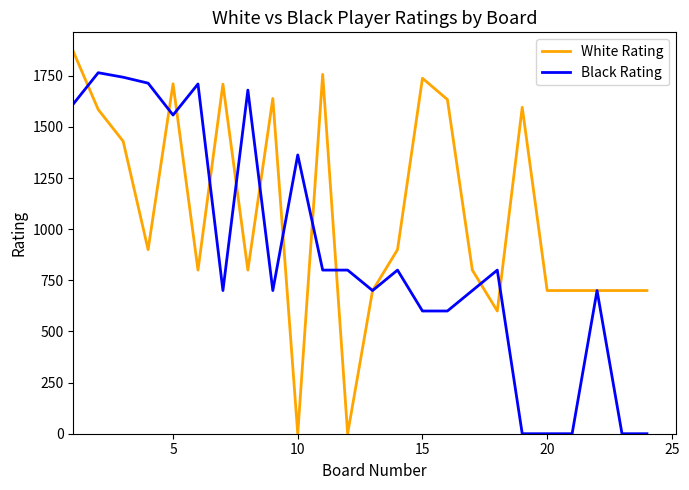

Which series has the largest total across all categories?

White Rating